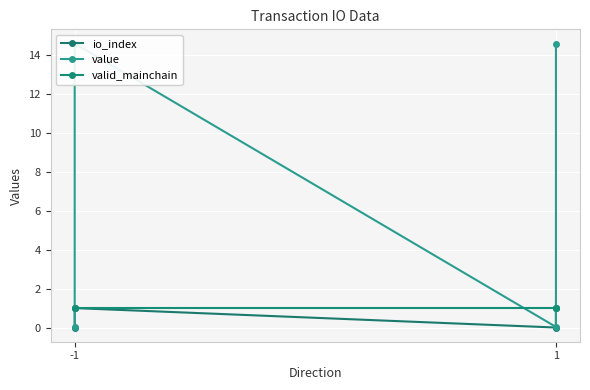

Where is the first local maximum for io_index?

-1